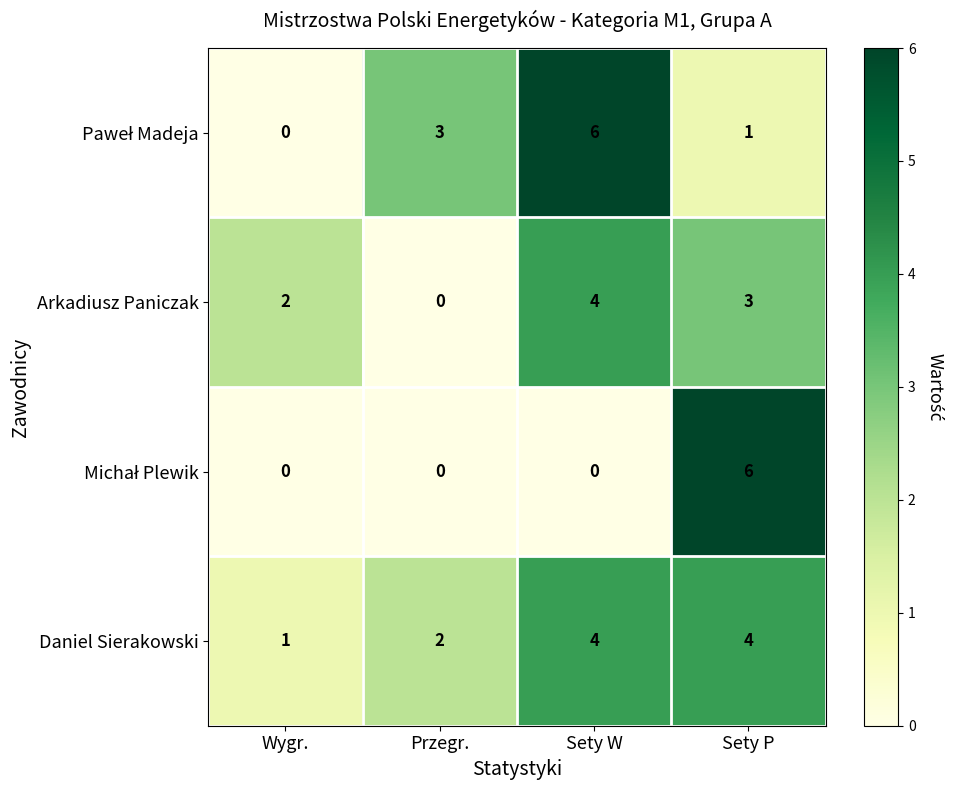

The Arkadiusz Paniczak series shows 2 at Wygr.. True or false?

True